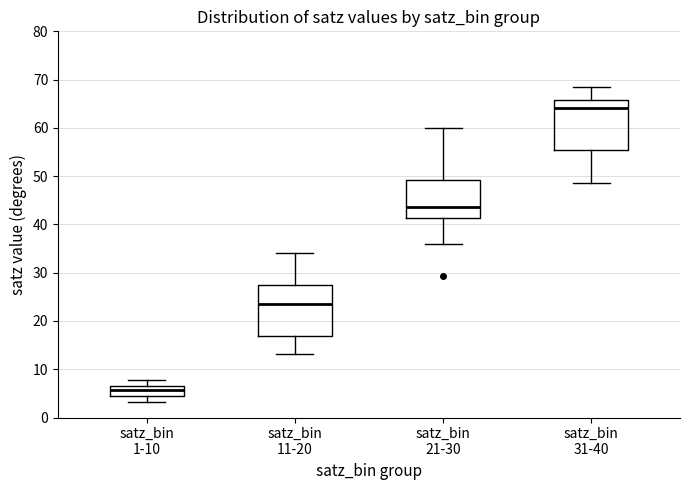

Which box's median line is the highest?

satz_bin 31-40